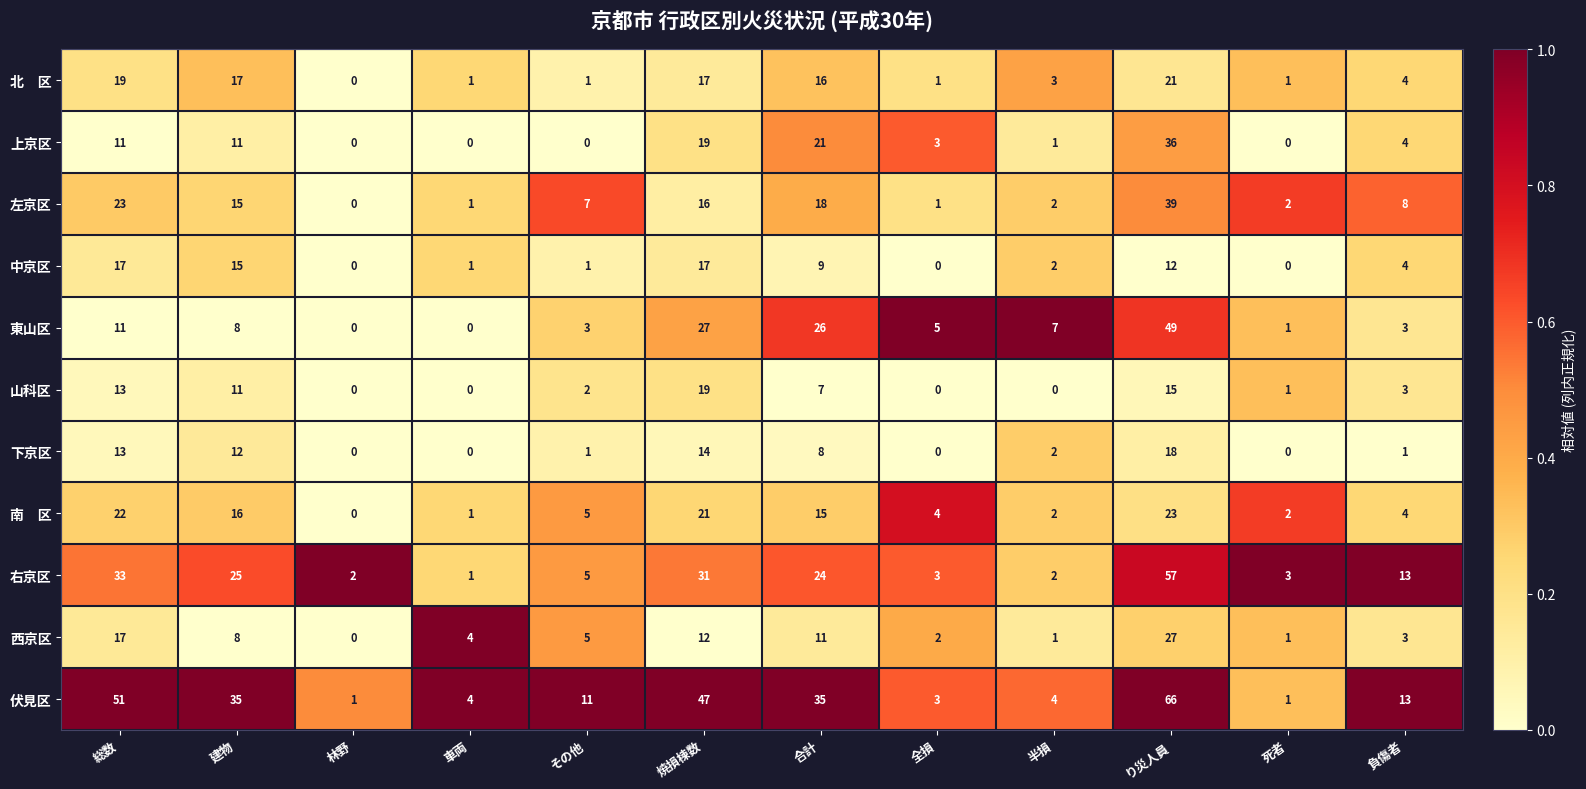

At which label is 左京区 closest to 19?

合計